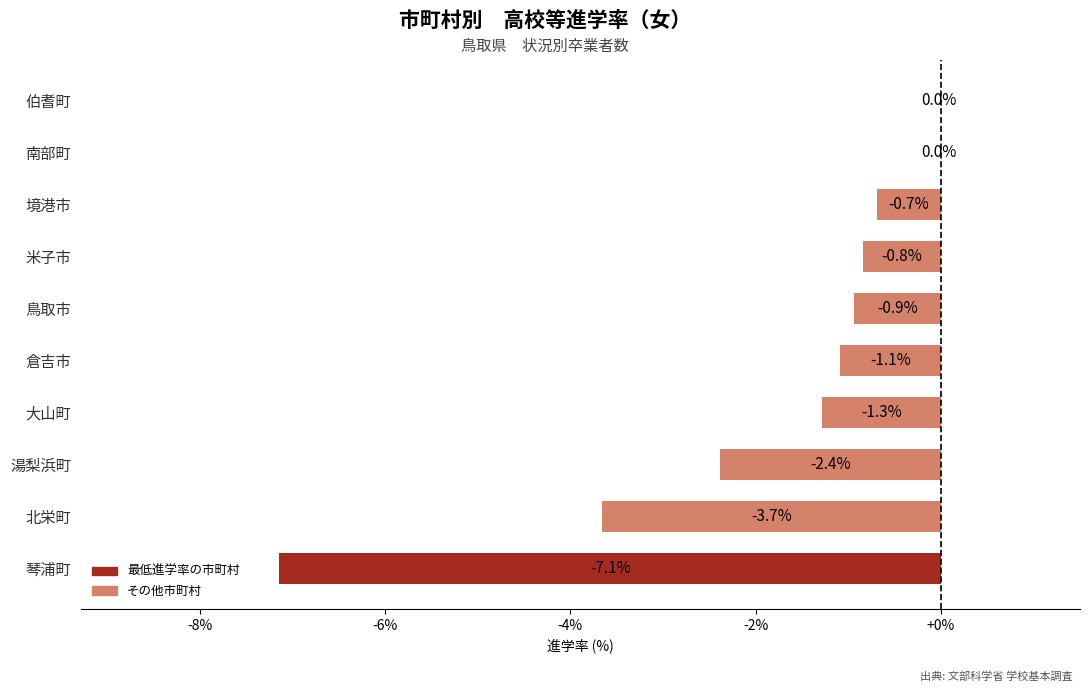

What is the change in value from 湯梨浜町 to 伯耆町?

+2.4